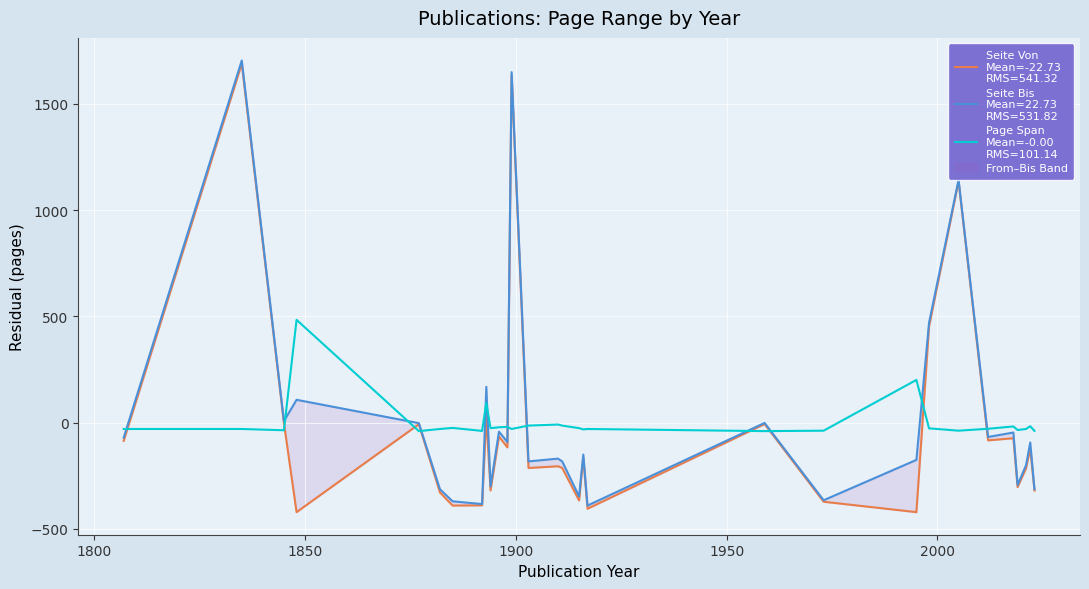

Is this an area chart (filled region under the line)?

No